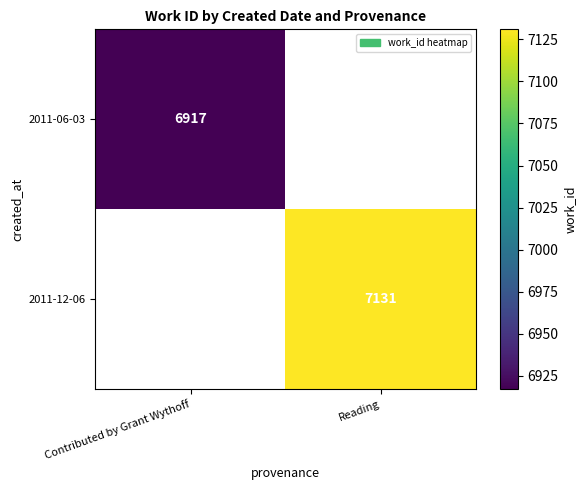

True or false: 2011-06-03 has a value of 6917 at Contributed by Grant Wythoff.

True